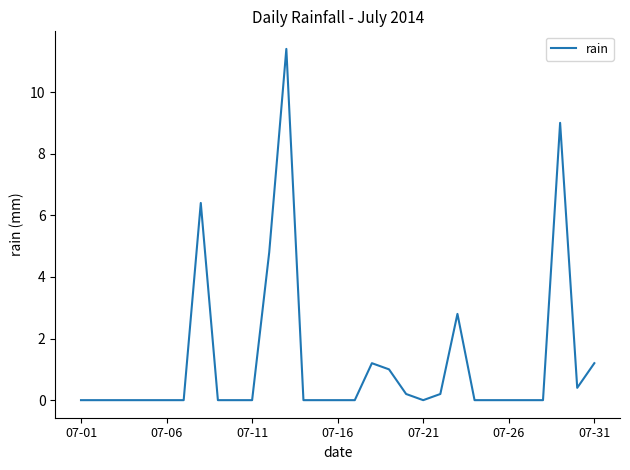

What is the maximum value shown in the chart?

11.4